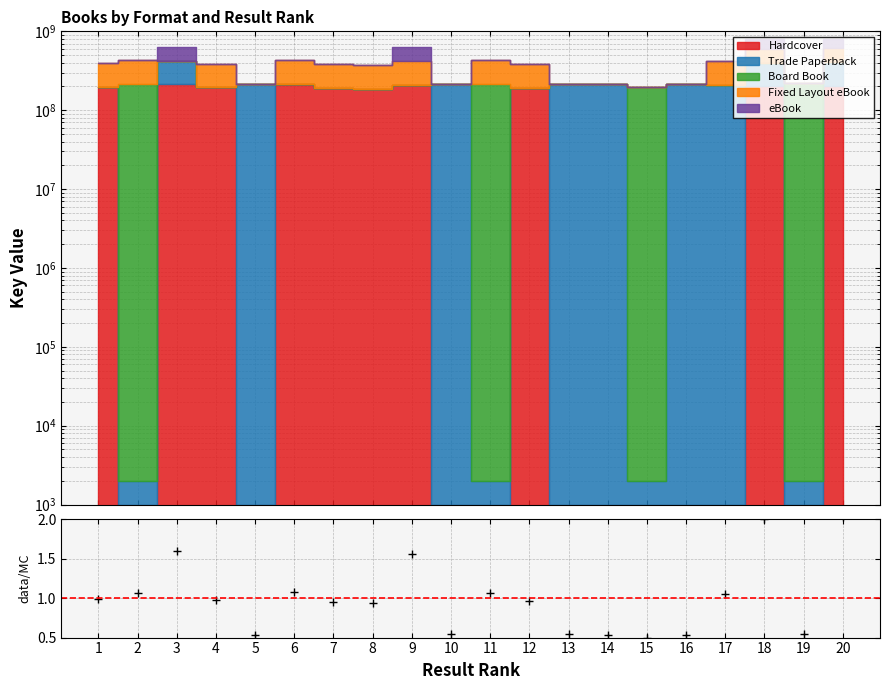

List the labels in order of value, largest first.

20, 18, 3, 9, 6, 11, 2, 17, 1, 4, 12, 7, 8, 19, 10, 13, 14, 5, 16, 15